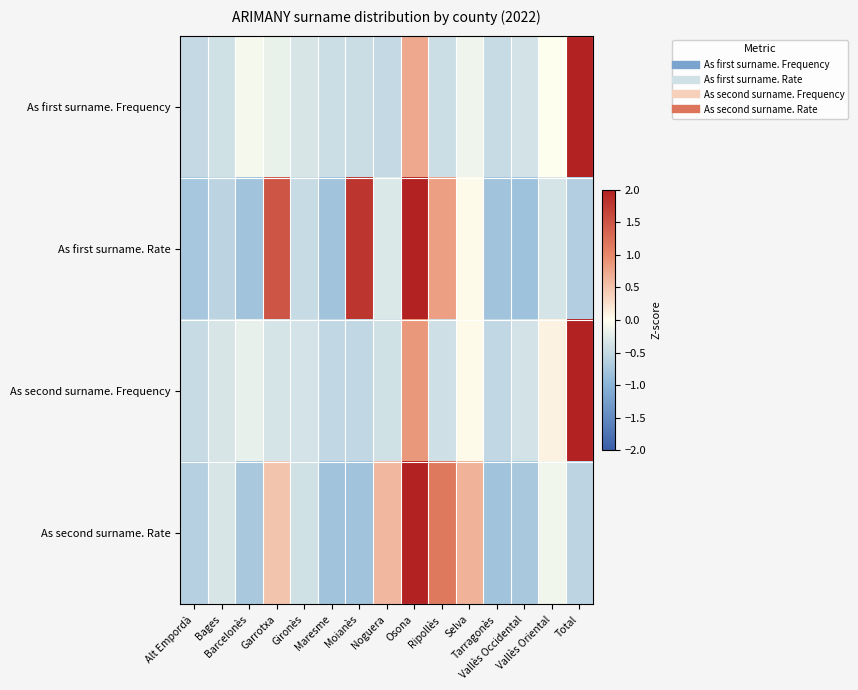

Which label corresponds to the largest value in the chart?

Total